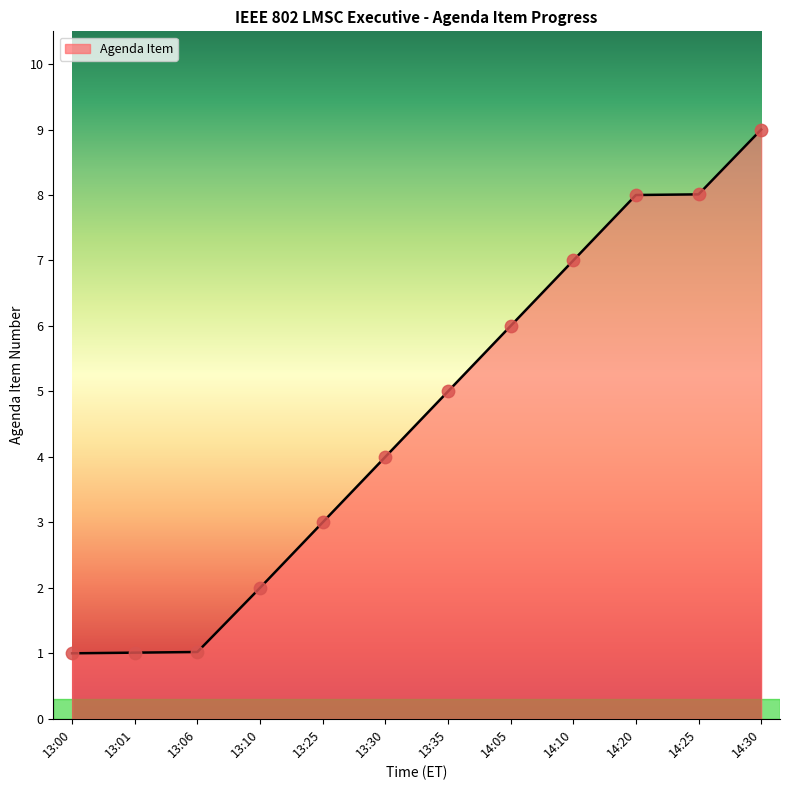

Approximately how many times larger is the value at 14:30 compared to 14:25?

1.1